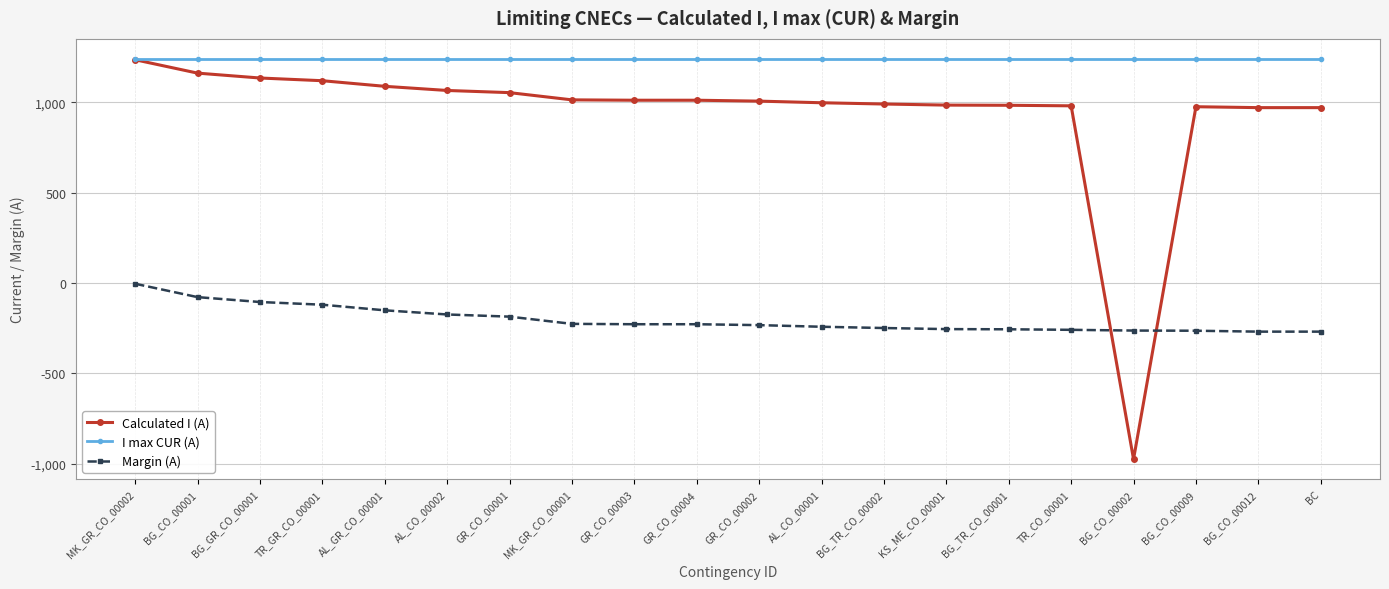

What is the total value across all series at TR_CO_00001?

1960